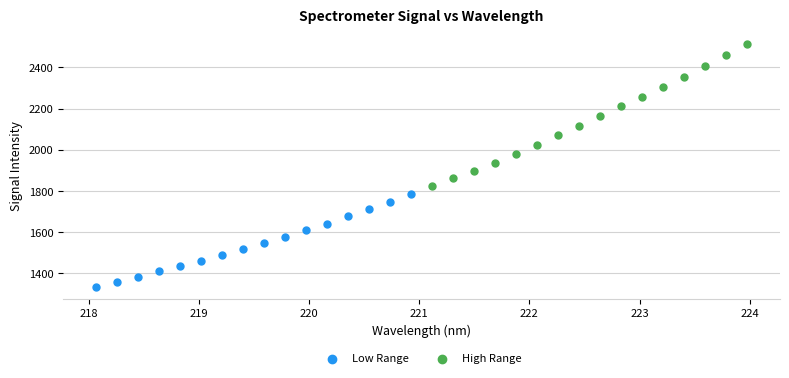

Which series reaches the maximum Y coordinate?

High Range